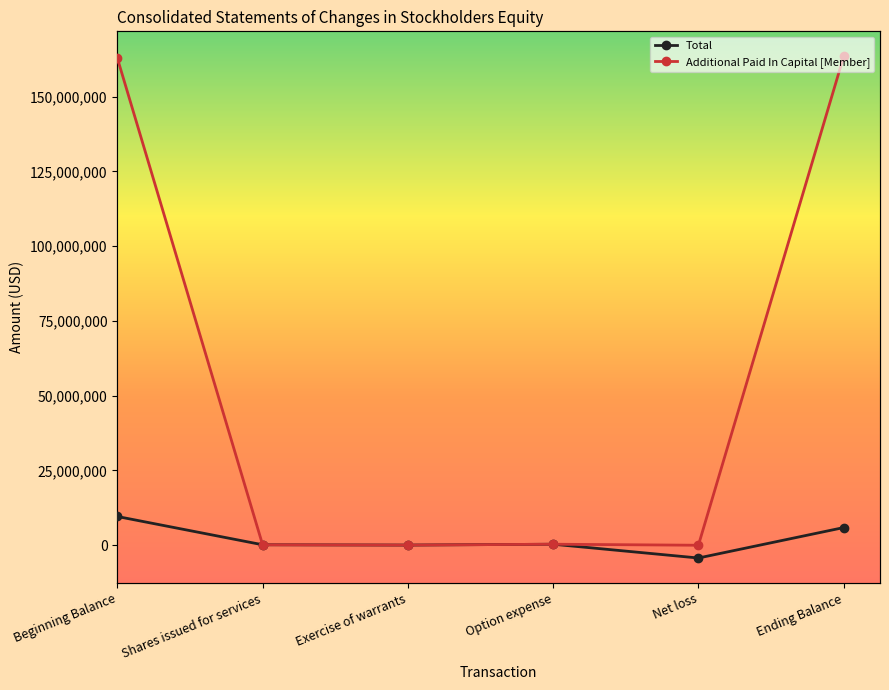

How many categories are shown in the chart?

6